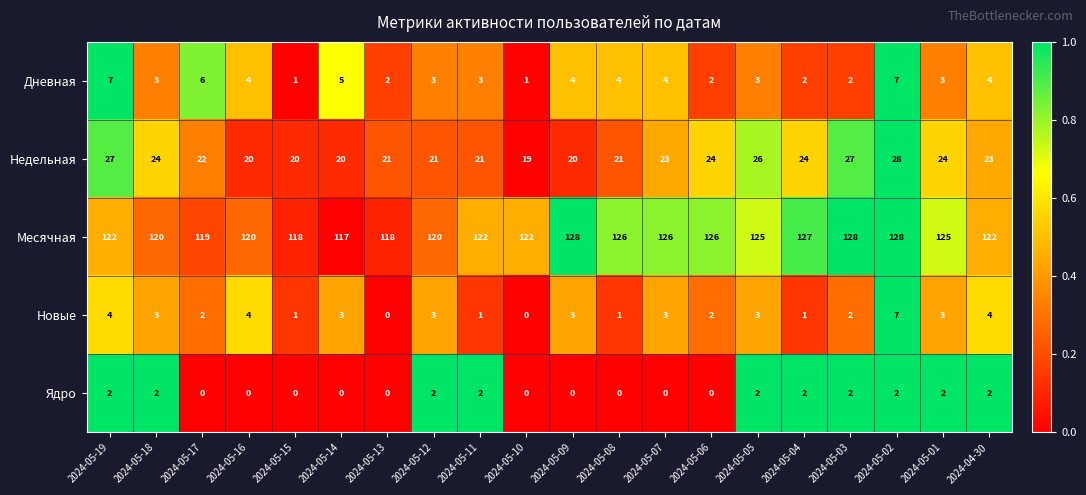

The Недельная series shows 7 at 2024-05-19. True or false?

False